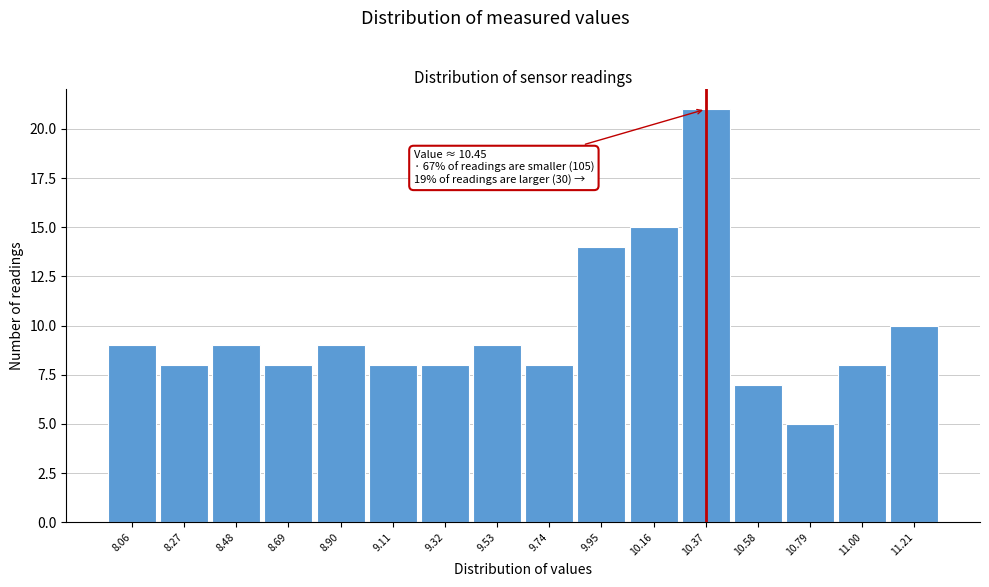

Over which range of the x-axis is the bar tallest?

10.25 to 10.50